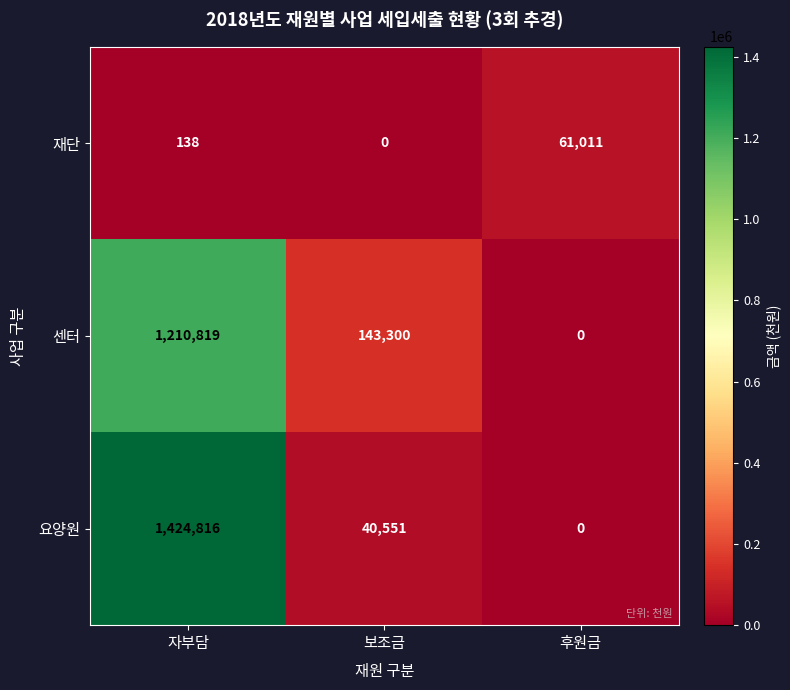

The 센터 series shows 1579502 at 자부담. True or false?

False